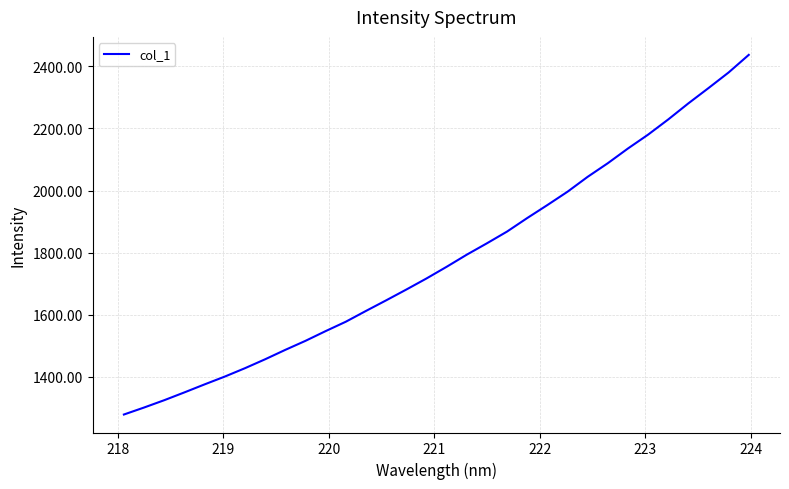

What is the maximum value shown in the chart?

2436.8